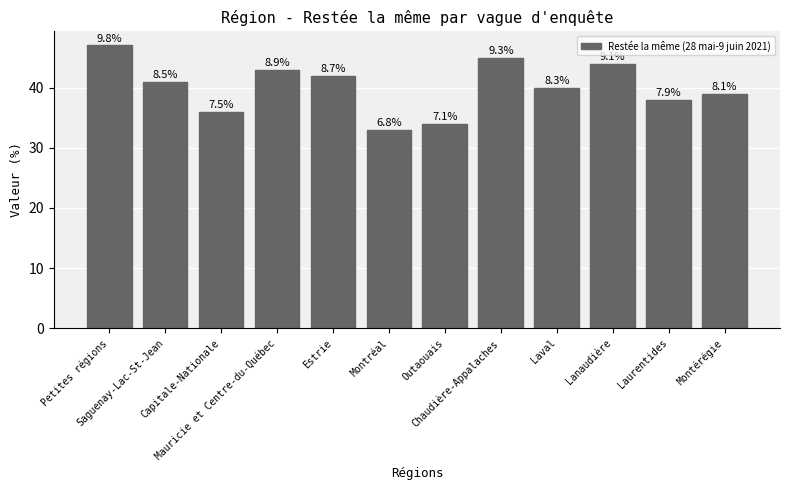

What is the label of the 1st bar from the right?

Montérégie